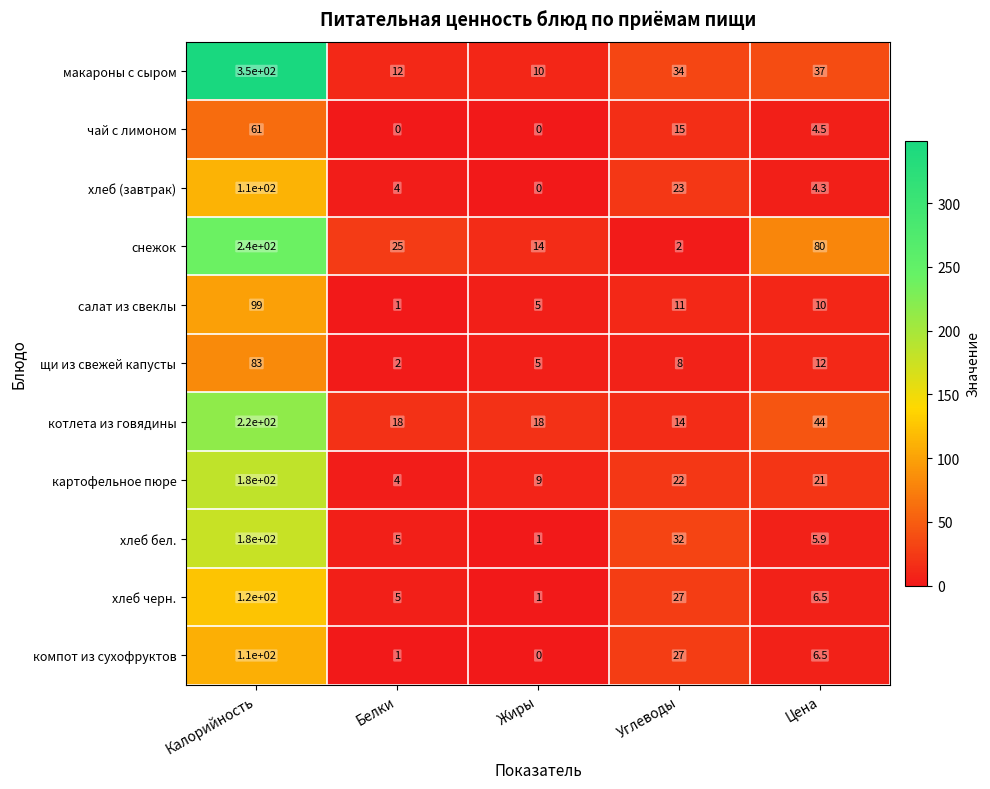

True or false: снежок has a value of 123.2 at Цена.

False